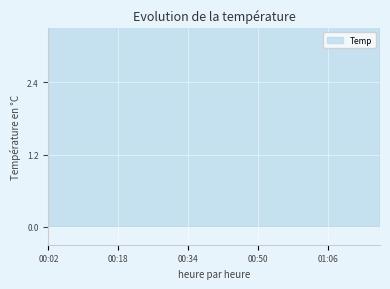

What is the maximum value shown in the chart?

9.4